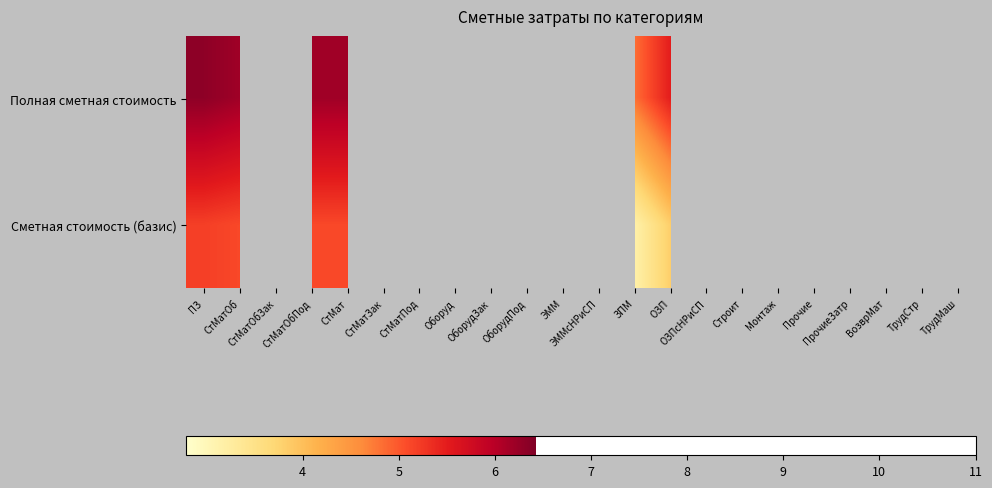

Reading right to left, what are all the values shown in this chart?

Полная сметная стоимость: ТрудМаш=0.0	ТрудСтр=2.8	ВозврМат=0.0	ПрочиеЗатр=0.0	Прочие=0.0	Монтаж=0.0	Строит=6.4	ОЗПсНРиСП=0.0	ОЗП=5.5	ЗПМ=4.8	ЭММсНРиСП=0.0	ЭММ=5.4	ОборудПод=0.0	ОборудЗак=0.0	Оборуд=0.0	СтМатПод=6.2	СтМатЗак=0.0	СтМат=6.2	СтМатОбПод=6.2	СтМатОбЗак=0.0	СтМатОб=6.2	ПЗ=6.3
Сметная стоимость (базис): ТрудМаш=0.0	ТрудСтр=2.8	ВозврМат=0.0	ПрочиеЗатр=0.0	Прочие=0.0	Монтаж=0.0	Строит=5.2	ОЗПсНРиСП=0.0	ОЗП=3.8	ЗПМ=3.2	ЭММсНРиСП=0.0	ЭММ=4.2	ОборудПод=0.0	ОборудЗак=0.0	Оборуд=0.0	СтМатПод=5.1	СтМатЗак=0.0	СтМат=5.1	СтМатОбПод=5.1	СтМатОбЗак=0.0	СтМатОб=5.1	ПЗ=5.2